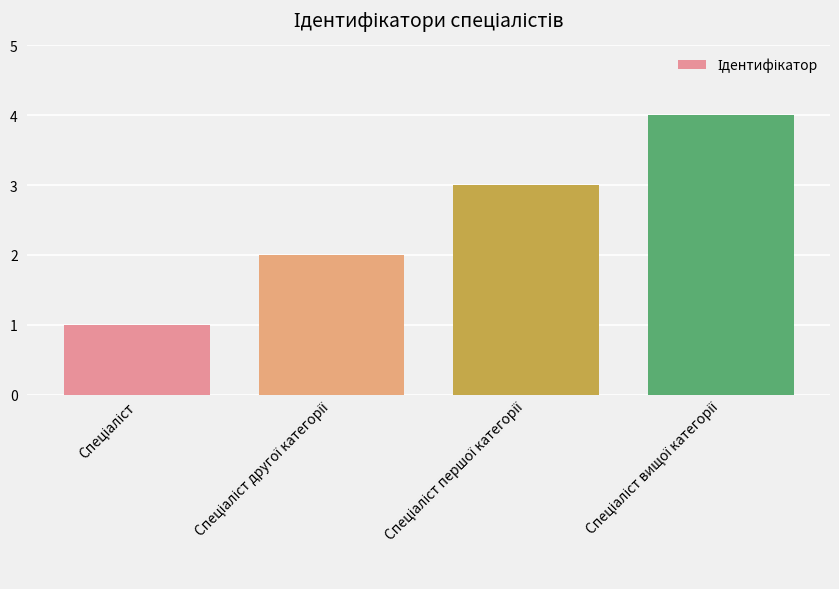

What is the maximum value shown in the chart?

4